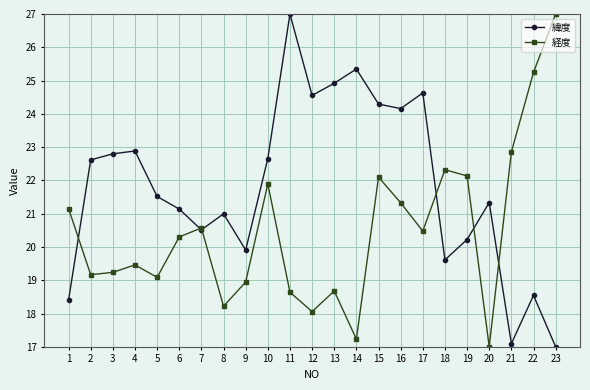

List the series in order of their overall mean, lowest first.

経度, 緯度